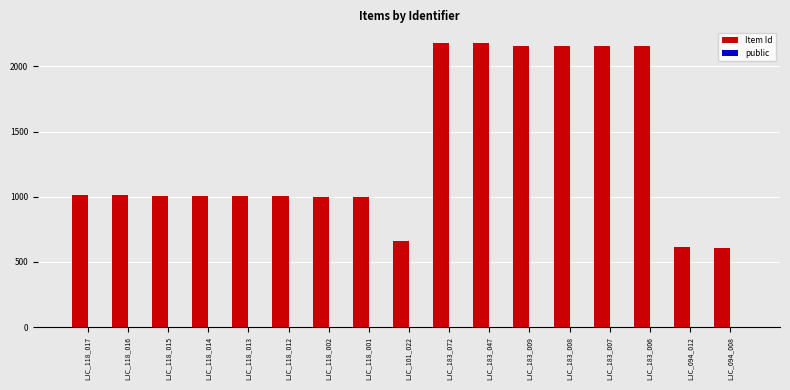

Which series has the largest total across all categories?

Item Id